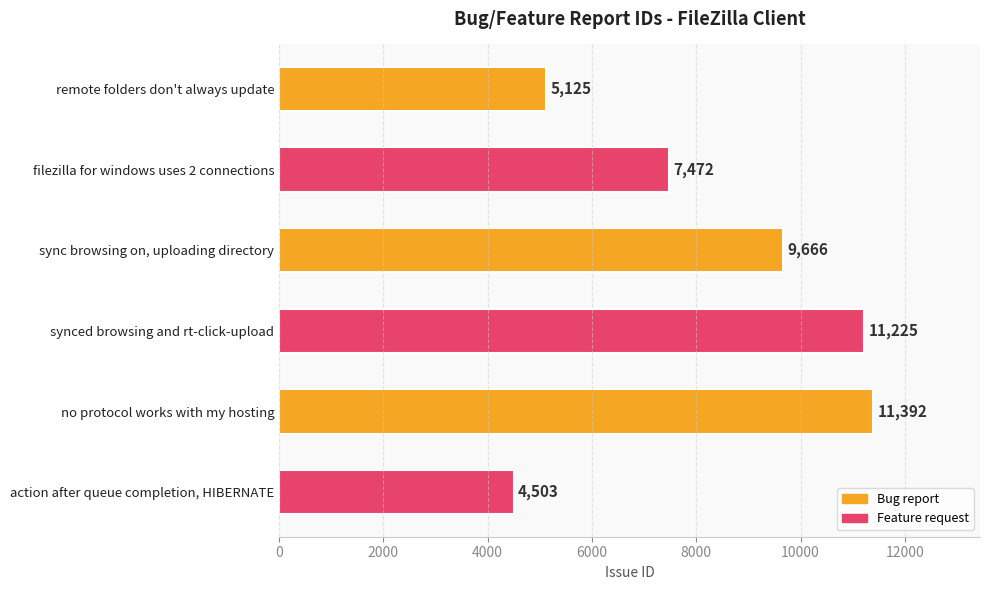

What is the difference between the second highest and second lowest values?

6100